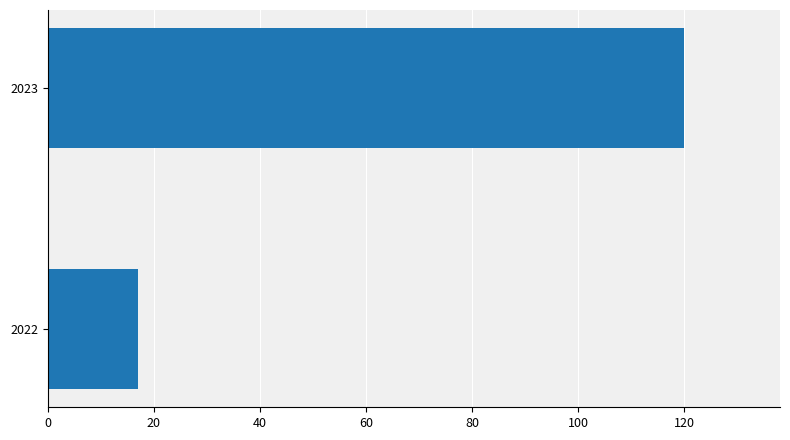

Reading bottom to top, list all the values displayed in this chart.

2022=17	2023=120